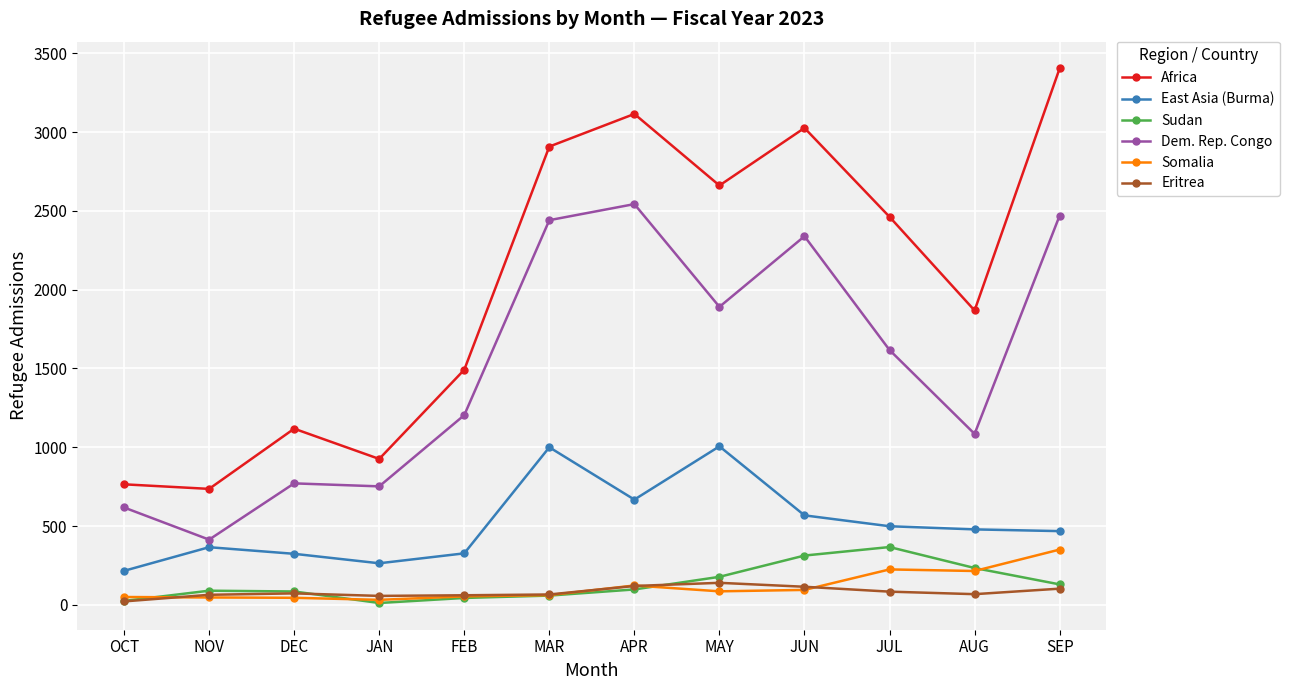

In Africa, how many points are lower than both neighbors (excluding endpoints)?

4